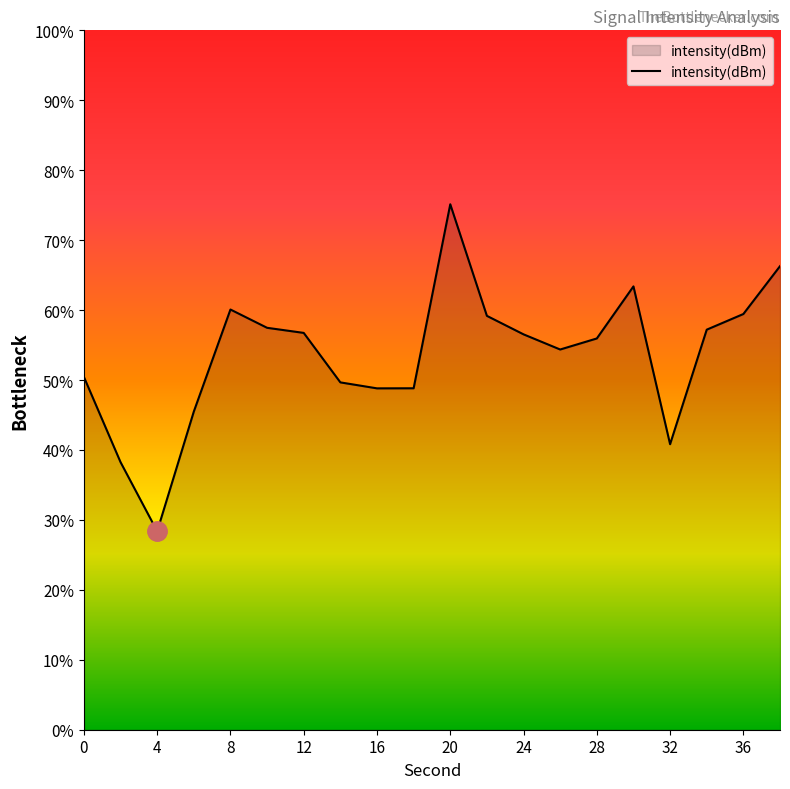

What is the minimum value shown in the chart?

28.4